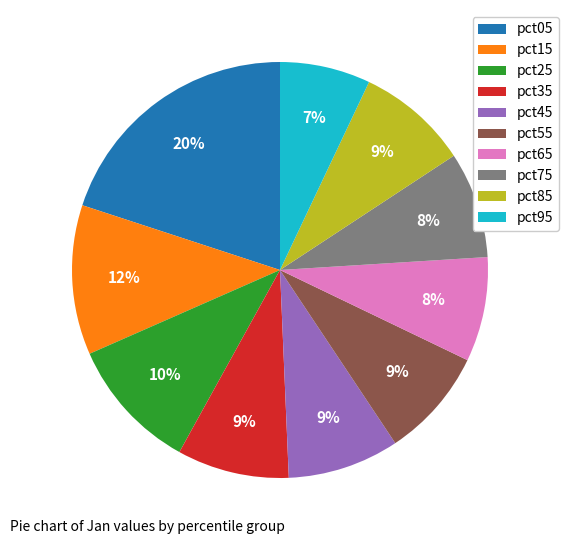

The pct25 slice represents 1% of the pie. True or false?

False